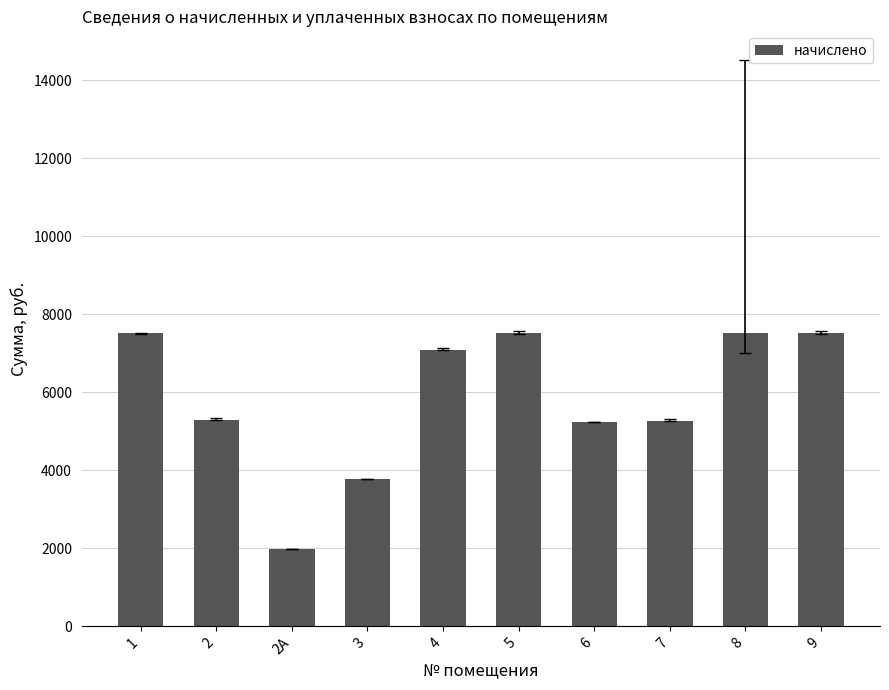

What is the sum of all values?

58707.4